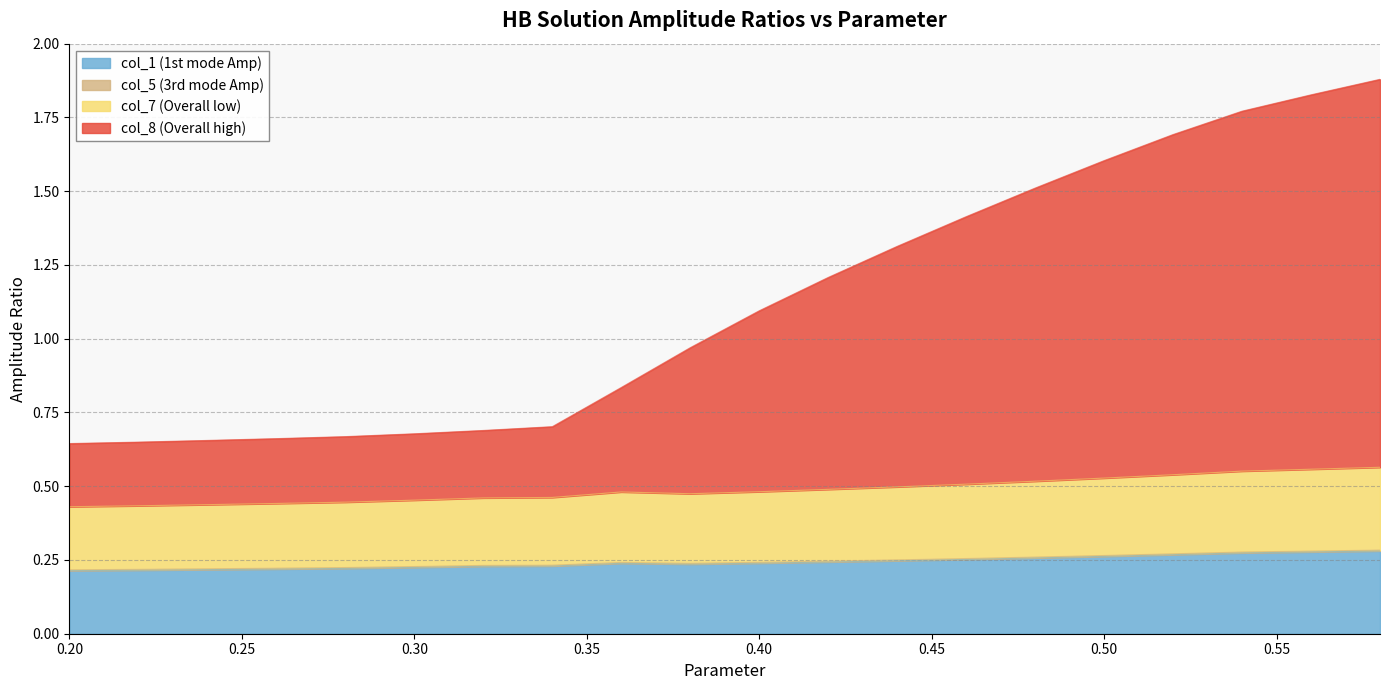

Does the chart have visible grid lines?

Yes